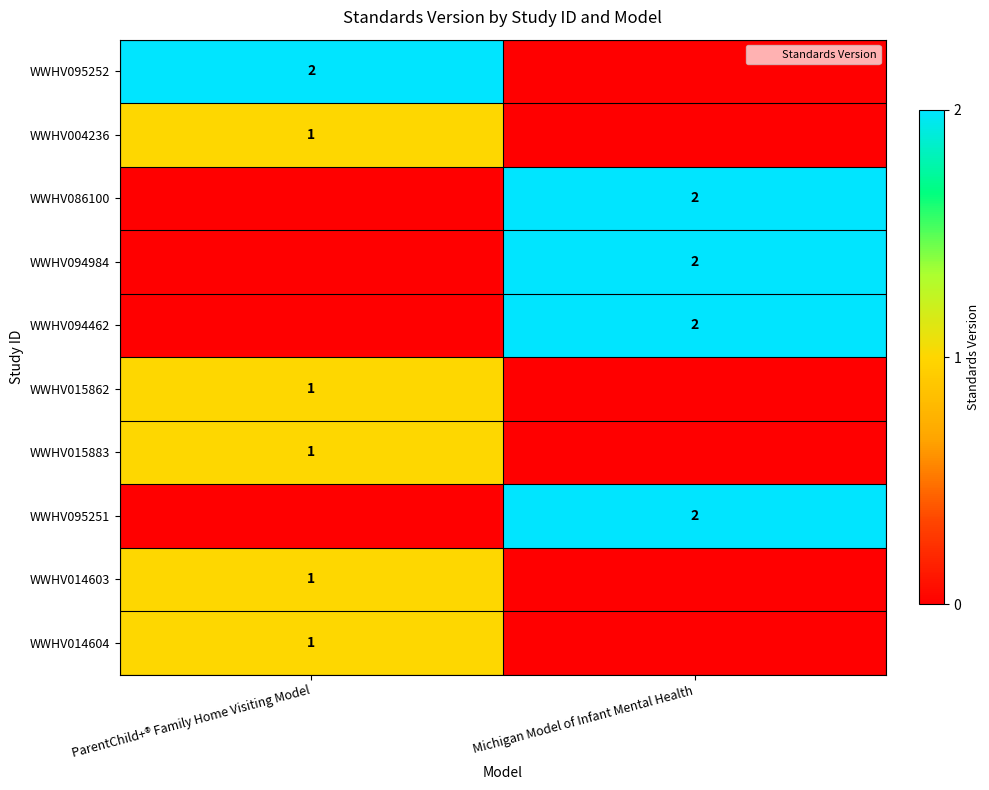

Which category has the highest value in the WWHV094462 series?

Michigan Model of Infant Mental Health